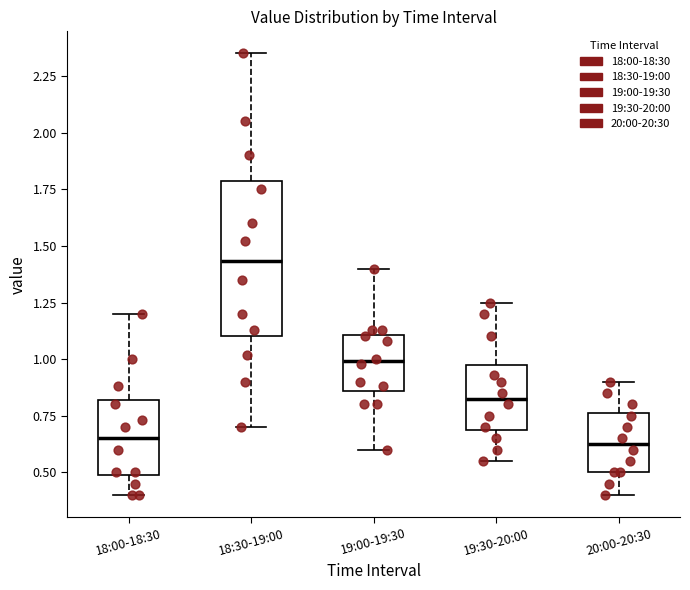

Which box is the tallest, from its lower edge to its upper edge?

18:30-19:00